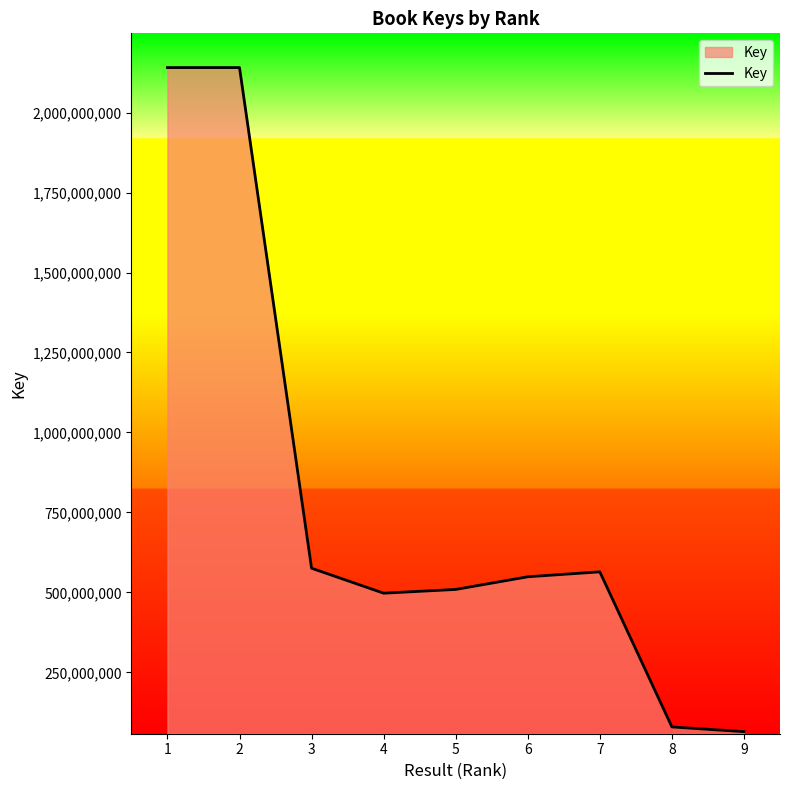

Approximately how many times larger is the value at 4 compared to 3?

0.9